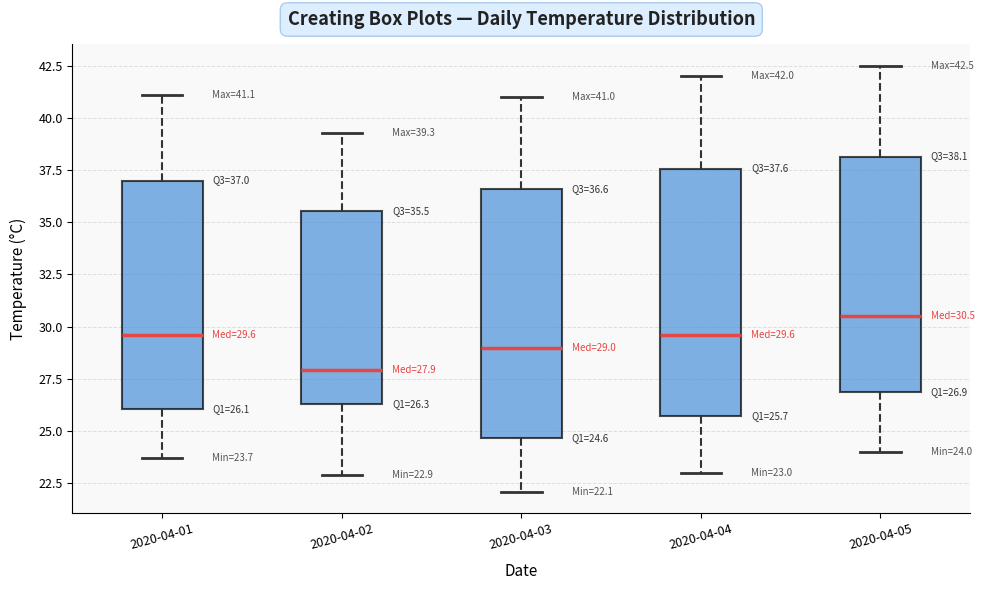

Which box has the highest median line?

2020-04-05